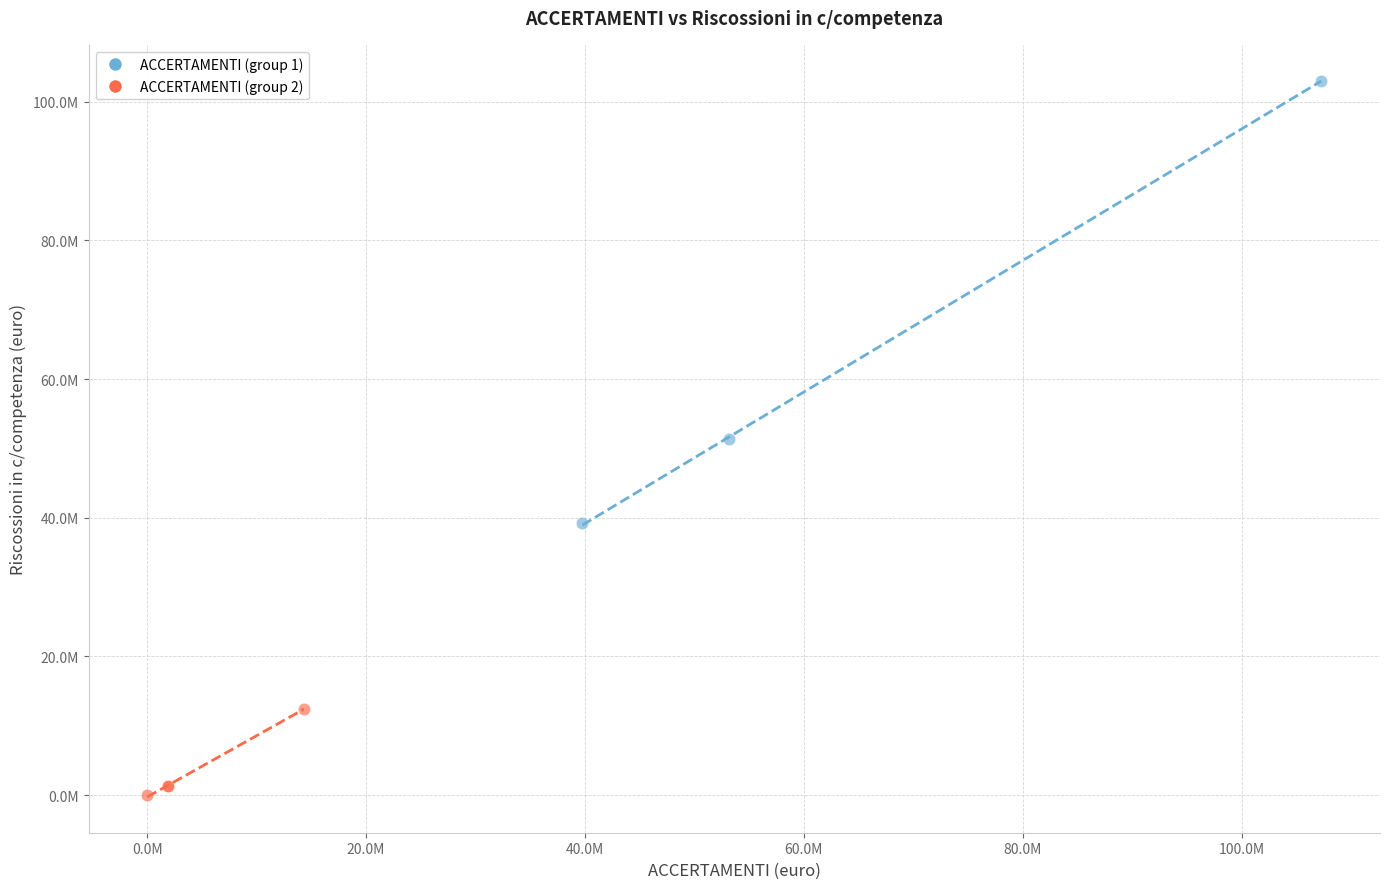

What are all the series names shown in the legend?

ACCERTAMENTI (group 1), ACCERTAMENTI (group 2)